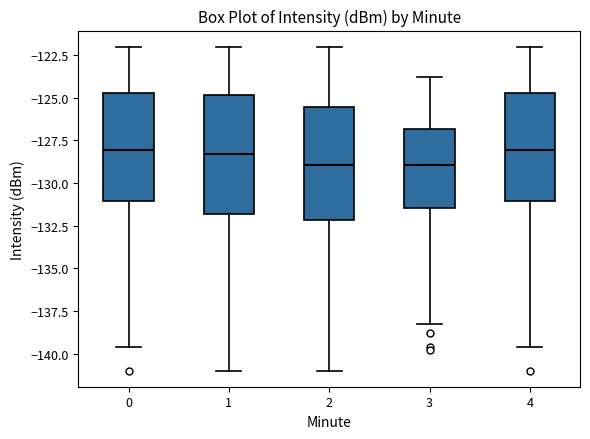

Where is the upper edge of the box at x = 3 on the y-axis? The values are not printed on the chart, so give them approximately, as read against the axis.

-127.0